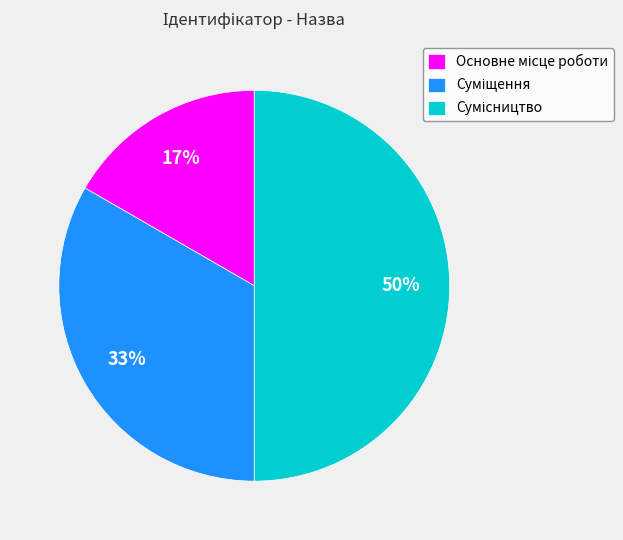

To the nearest percent, what is the average slice percentage?

33%